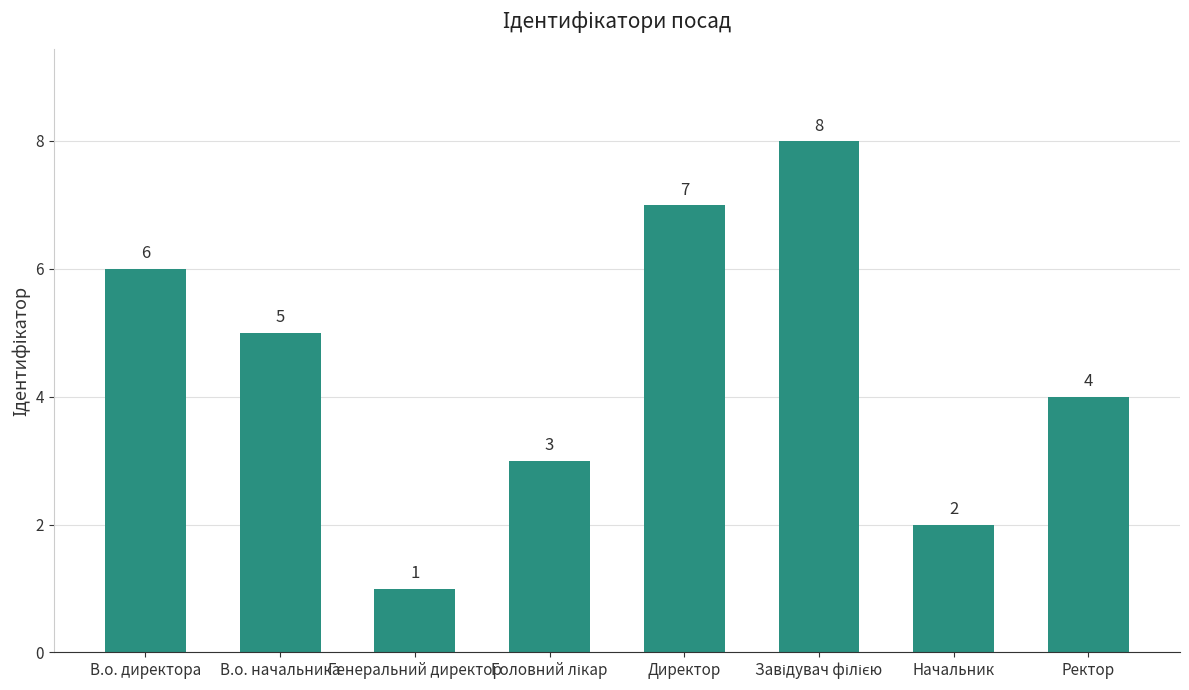

What is the difference between the maximum and minimum values?

7